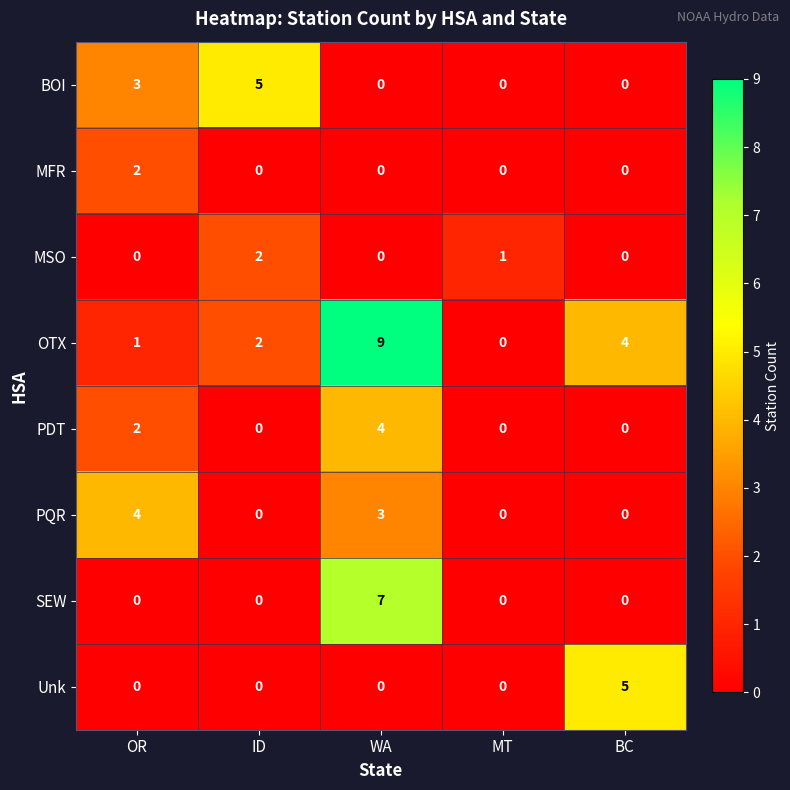

Where is MSO nearest to the value 1?

MT